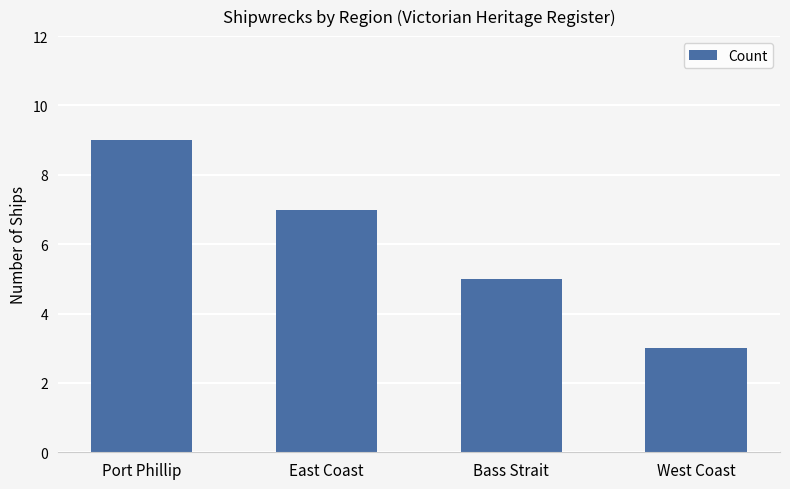

What position from the left is Port Phillip?

1